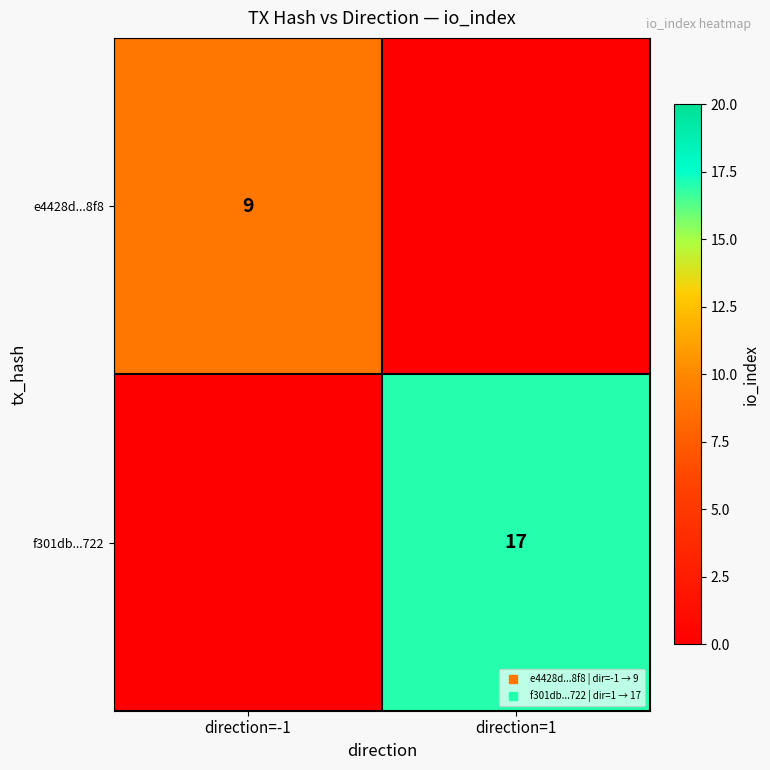

List the labels in order of f301db...722 value, smallest first.

direction=-1, direction=1